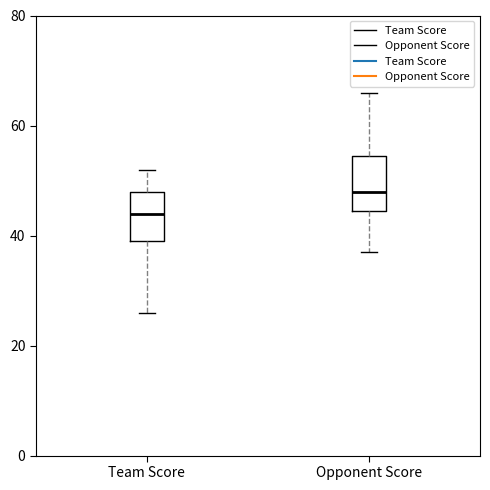

Reading left to right, read every box against the y-axis: the position of its median line, the range the box covers, and the ends of its whiskers. The values are not printed on the chart, so give them approximately, as read against the axis.

Team Score: median 44, box 40 to 48, whiskers 26 to 52
Opponent Score: median 48, box 44 to 54, whiskers 38 to 66